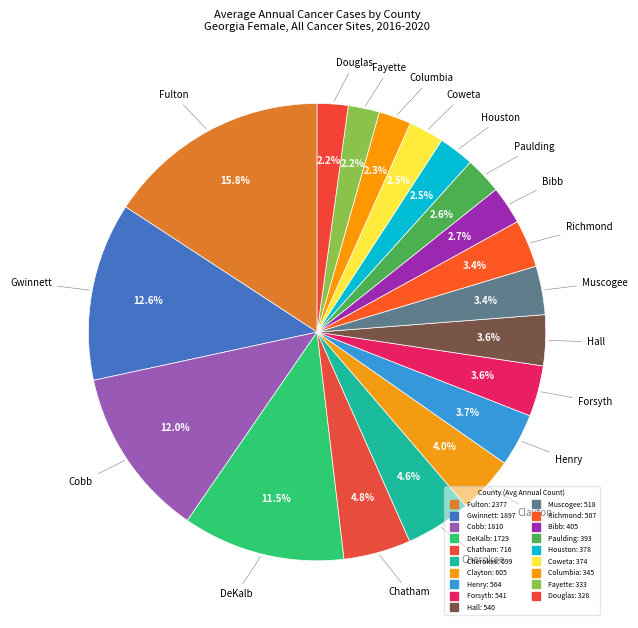

Between Hall and Clayton, which is larger?

Clayton